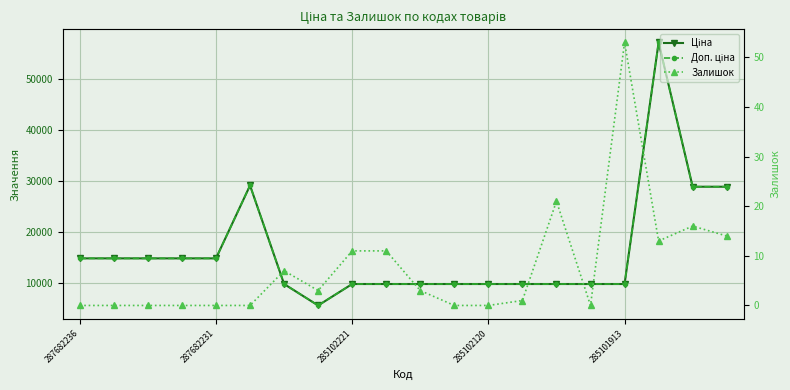

Reading right to left, transcribe all the data shown in this chart.

Ціна: 28901.7	28901.7	57258.0	9775.5	9775.5	9775.5	9775.5	9775.5	9775.5	9775.5	9775.5	9775.5	5560.3	9775.5	29152.3	14817.6	14817.6	14817.6	14817.6	14817.6
Доп. ціна: 28901.7	28901.7	57258.0	9775.5	9775.5	9775.5	9775.5	9775.5	9775.5	9775.5	9775.5	9775.5	5560.3	9775.5	29152.3	14817.6	14817.6	14817.6	14817.6	14817.6
Залишок: 14.0	16.0	13.0	53.0	0.0	21.0	1.0	0.0	0.0	3.0	11.0	11.0	3.0	7.0	0.0	0.0	0.0	0.0	0.0	0.0